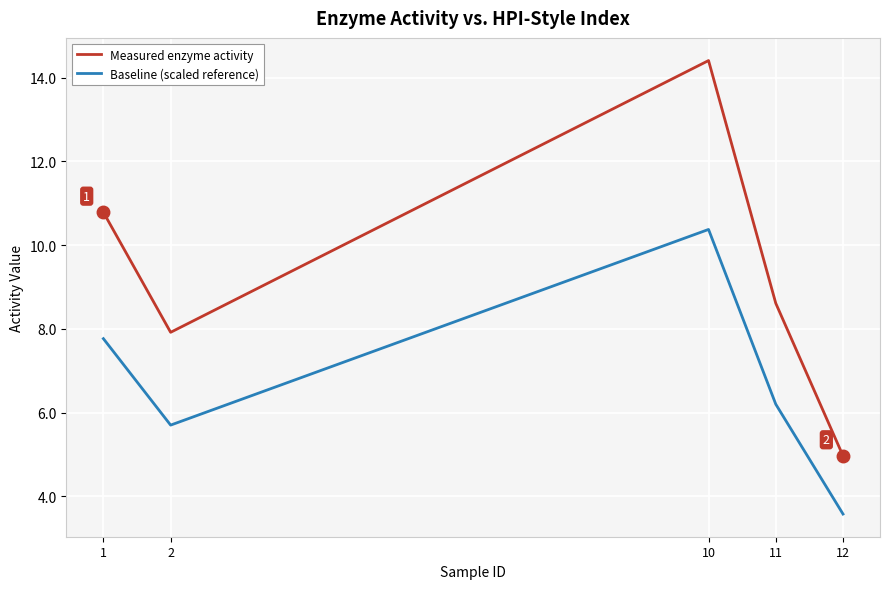

What is the difference between the second highest and second lowest values in the Baseline (scaled reference) series?

2.1